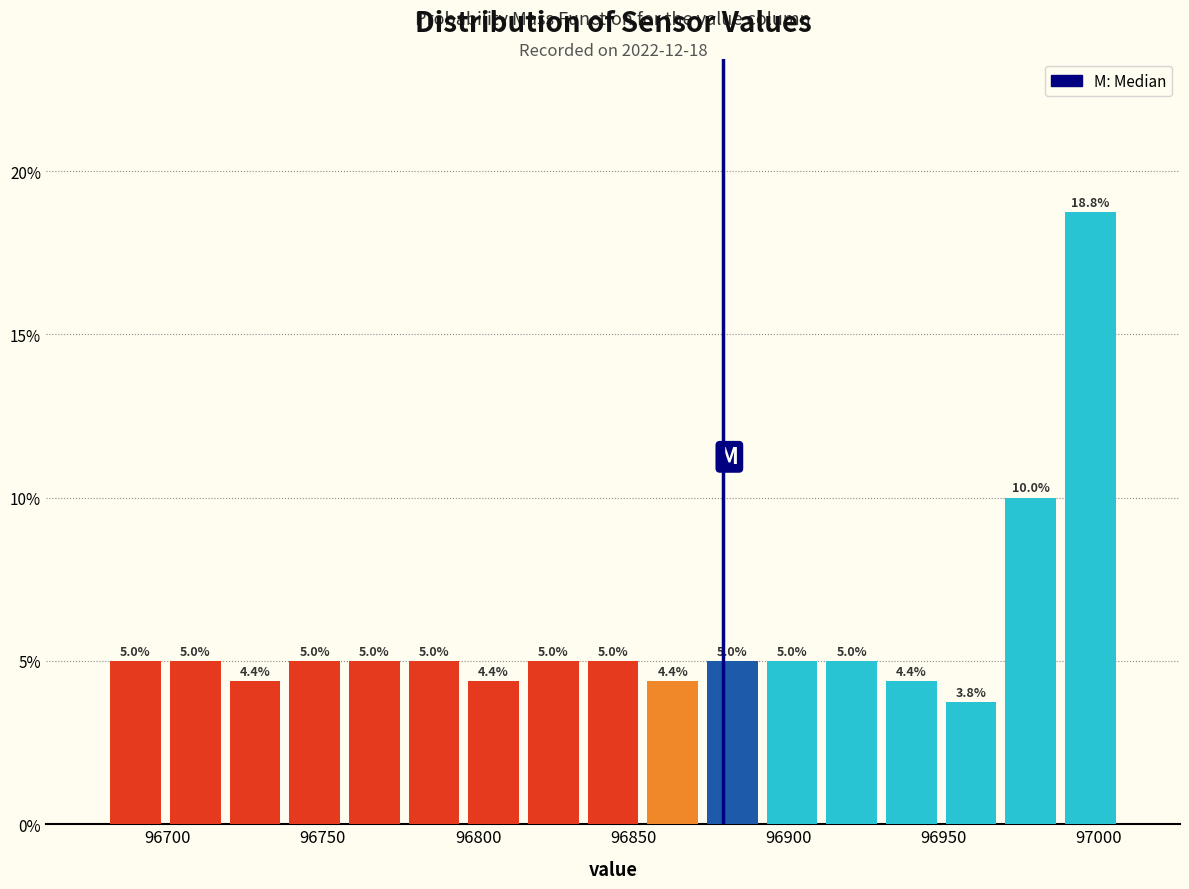

Read against the x-axis, roughly where is the centre of the tallest bar?

96995